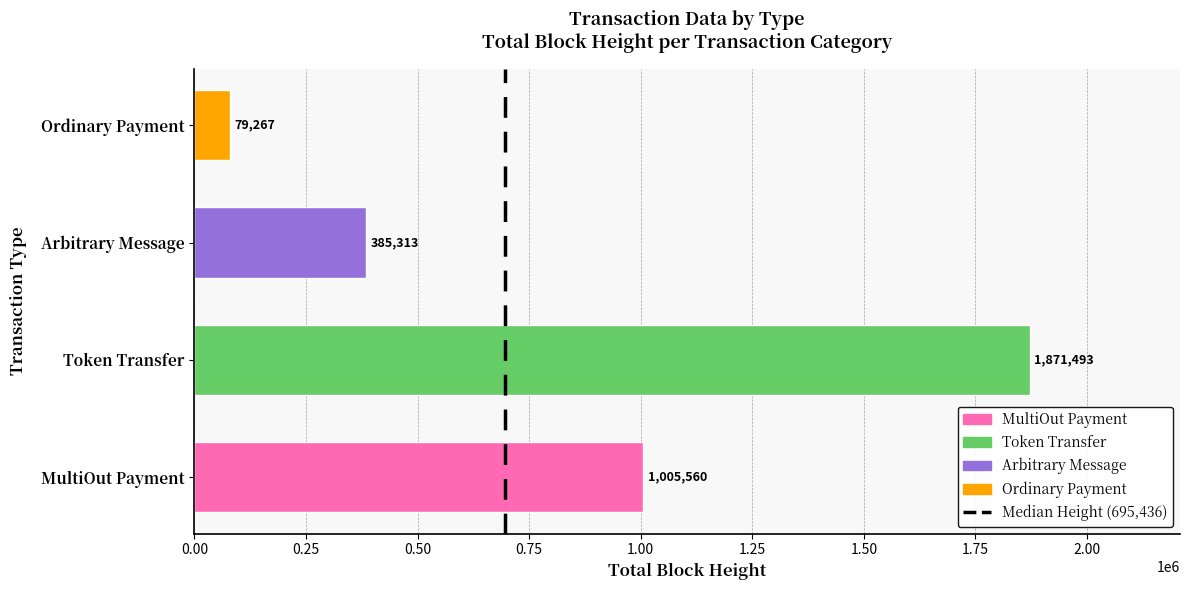

At which category does the chart reach its peak across all series?

Token Transfer